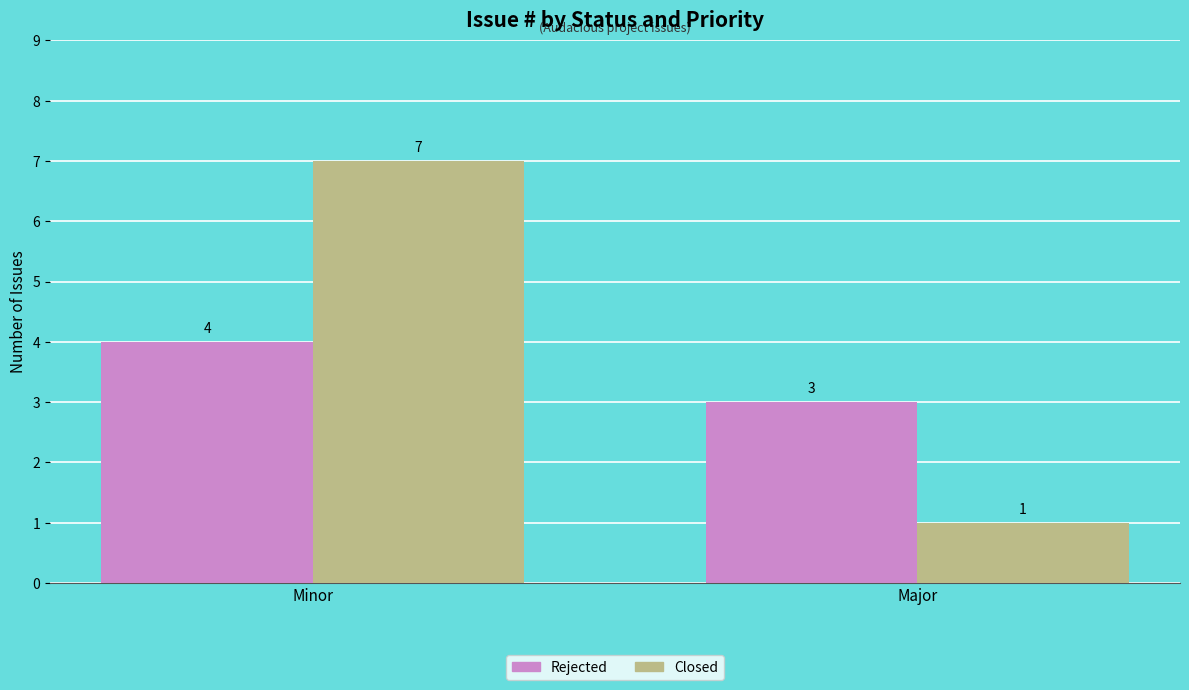

Reading left to right, transcribe all the data shown in this chart.

Rejected: Minor=4	Major=3
Closed: Minor=7	Major=1